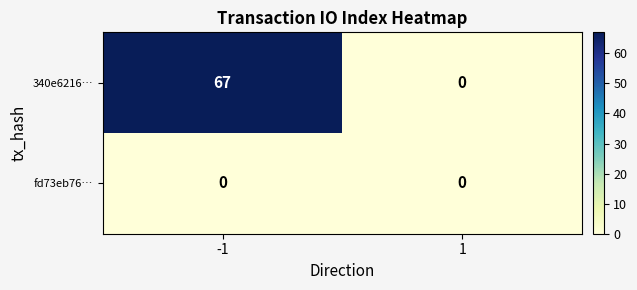

At how many categories does at least one series exceed 15?

1